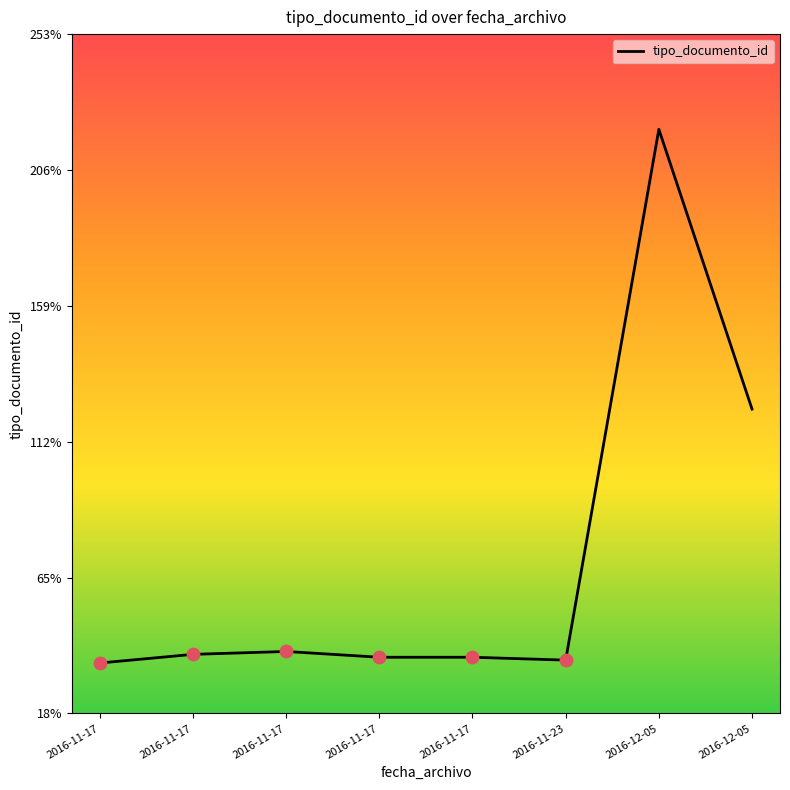

What is the ratio of the value at 2016-11-17 to the value at 2016-11-17?

0.9